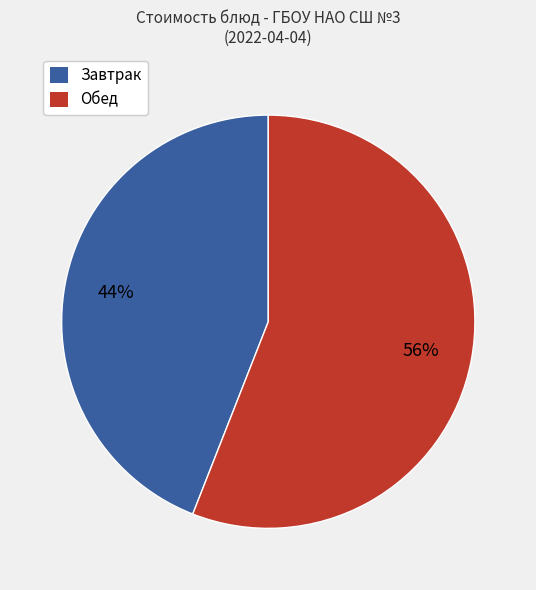

To the nearest percent, what is the difference between the largest and smallest slice percentages?

12%